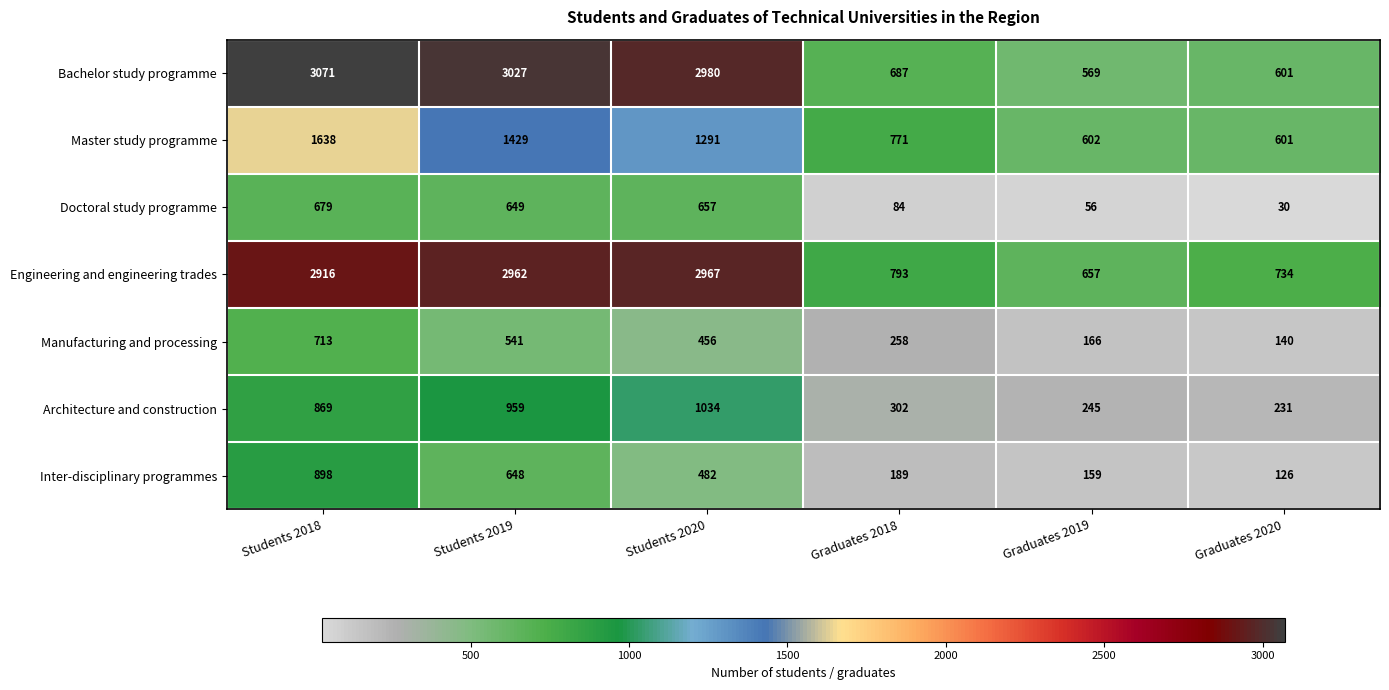

What is the difference between the maximum and minimum values in the Manufacturing and processing series?

573